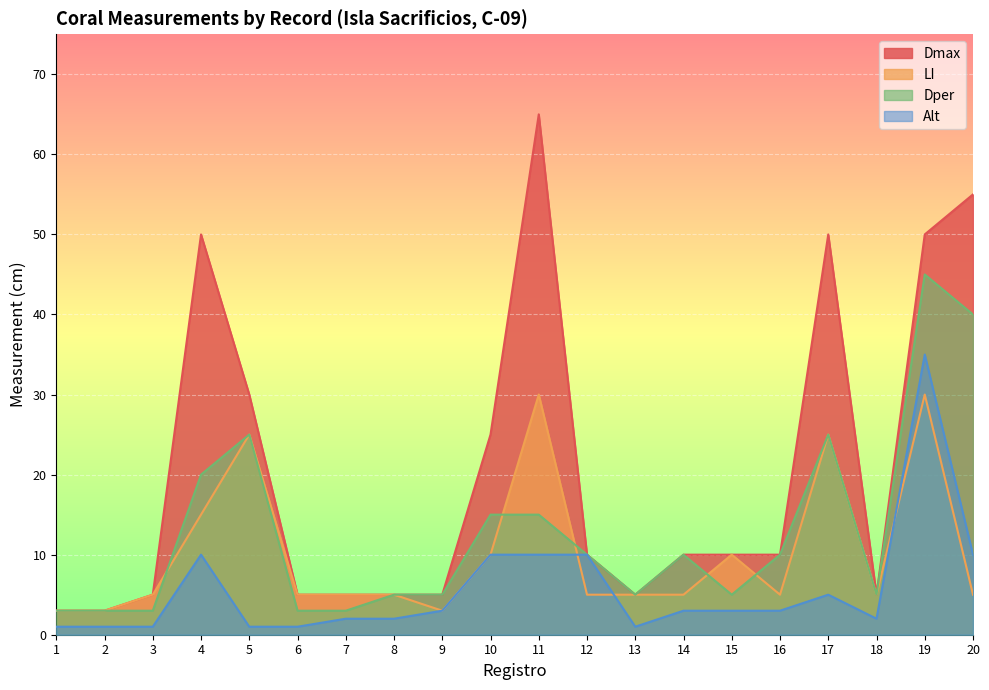

Reading left to right, transcribe all the data shown in this chart.

Dmax: 3	3	5	50	30	5	5	5	5	25	65	10	5	10	10	10	50	5	50	55
LI: 3	3	5	15	25	5	5	5	3	10	30	5	5	5	10	5	25	5	30	5
Dper: 3	3	3	20	25	3	3	5	5	15	15	10	5	10	5	10	25	5	45	40
Alt: 1	1	1	10	1	1	2	2	3	10	10	10	1	3	3	3	5	2	35	10